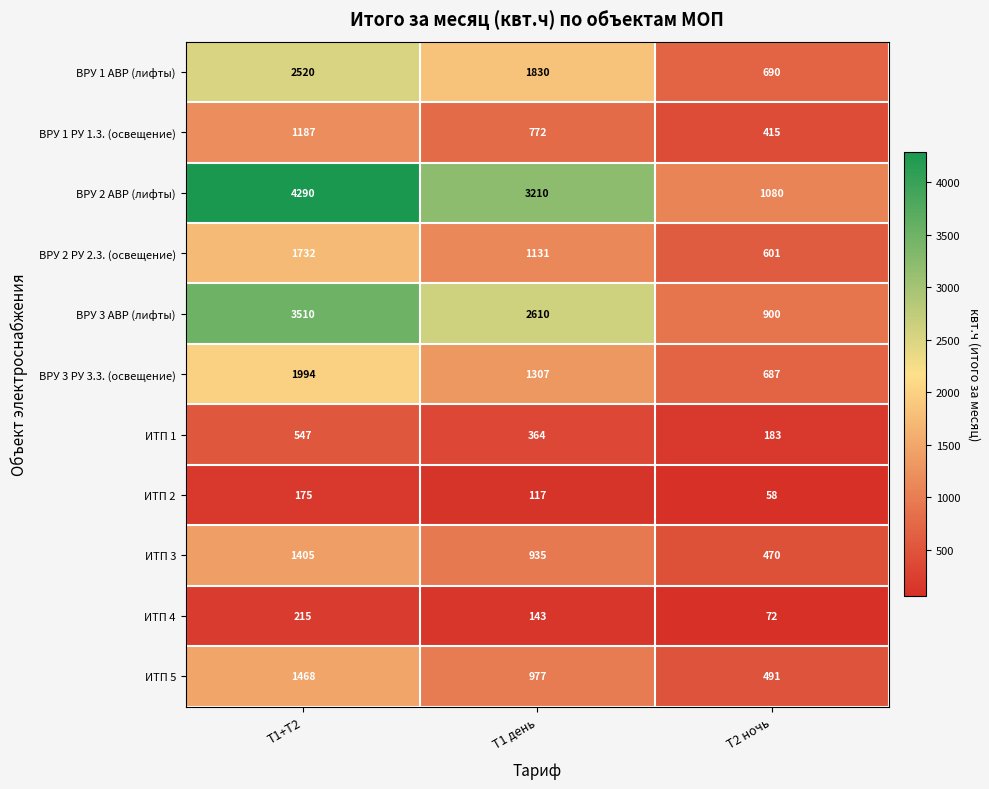

True or false: ВРУ 3 АВР (лифты) has a value of 5158 at Т1+Т2.

False